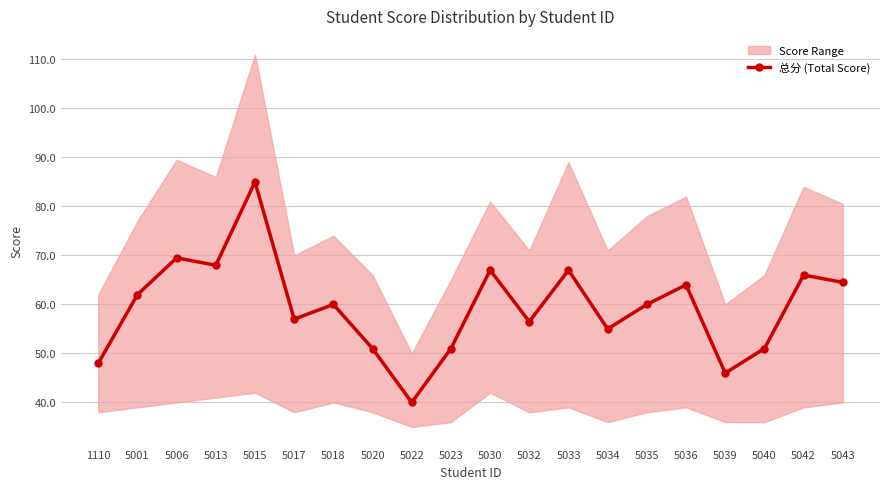

Approximately how many times larger is the value at 5040 compared to 5001?

0.8